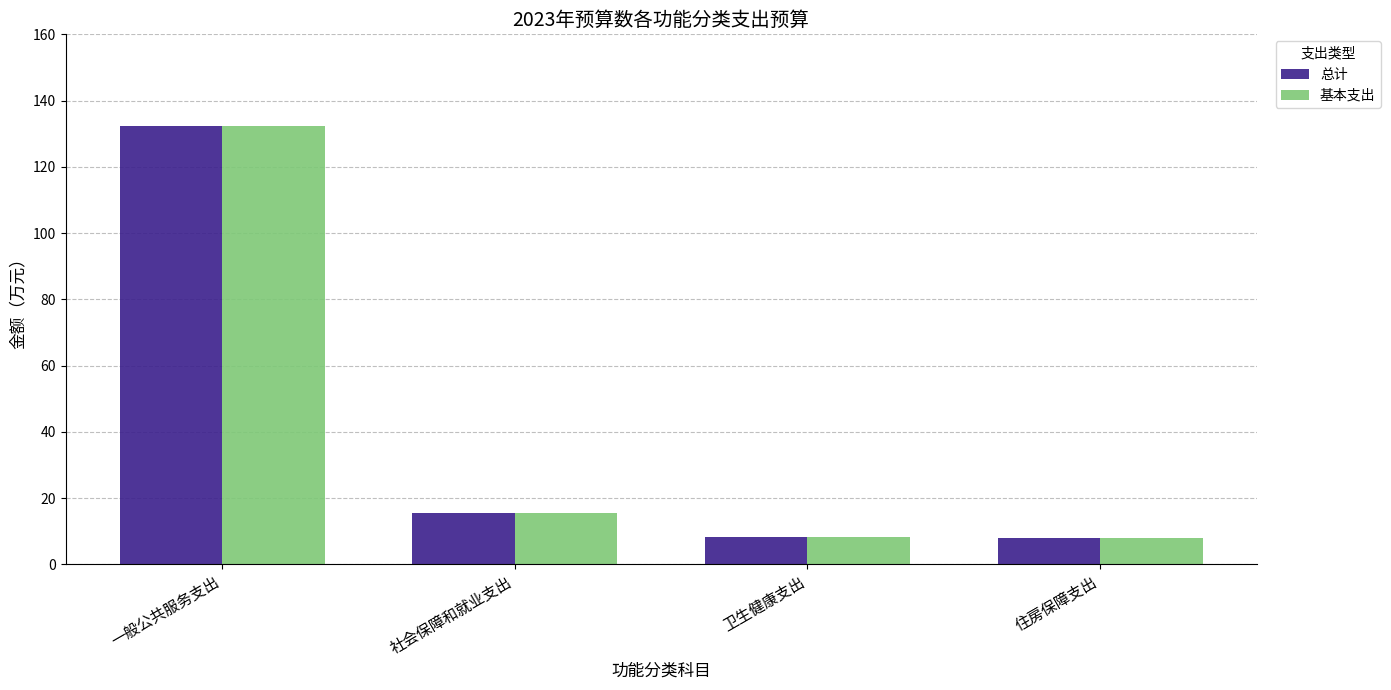

True or false: 总计 has a value of 6.9 at 社会保障和就业支出.

False